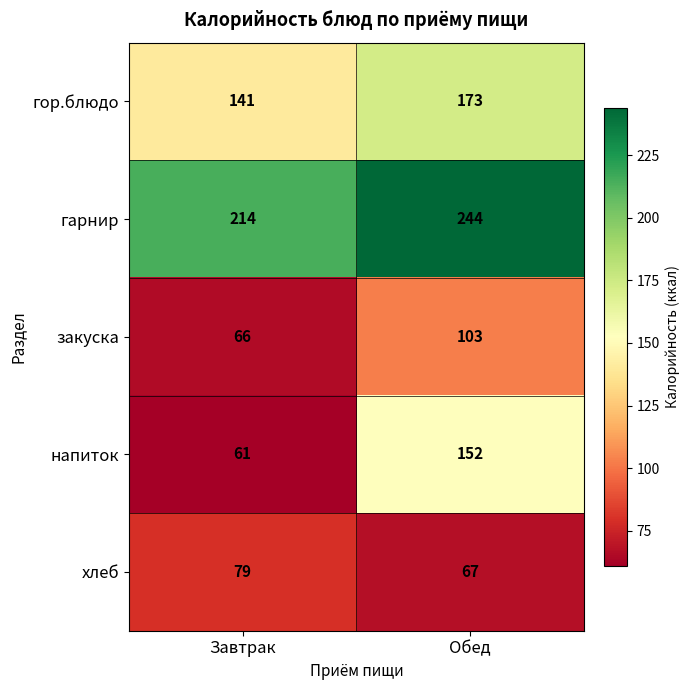

What is the sum of all хлеб values?

146